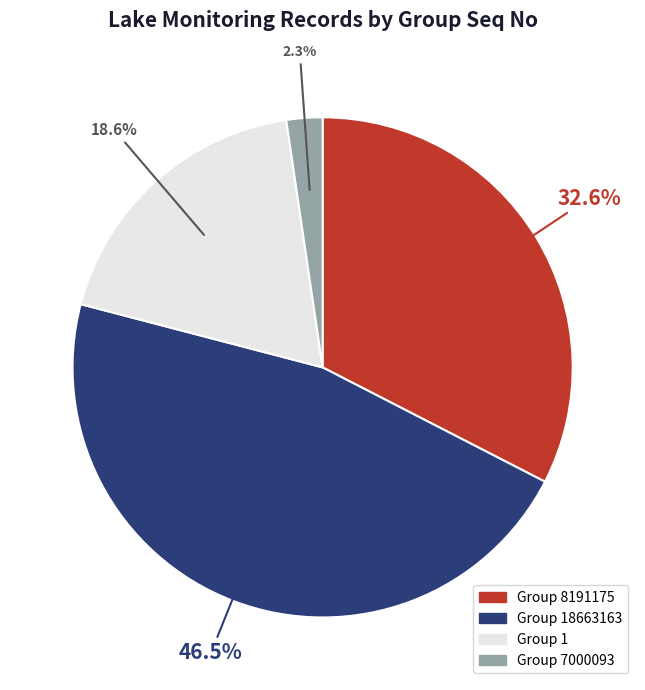

Is there a majority slice in this chart?

No